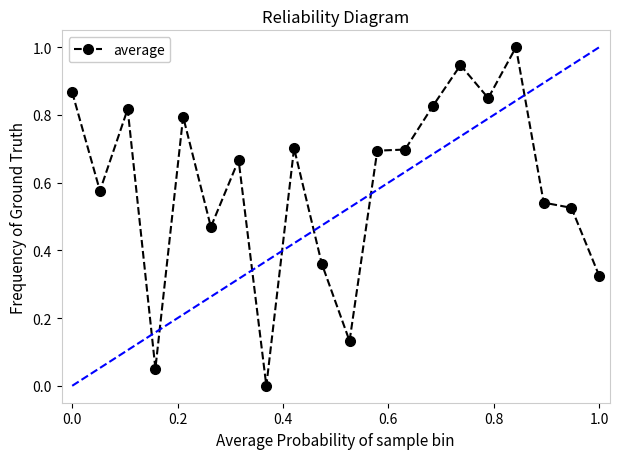

What is the difference between the maximum and minimum values?

1.0